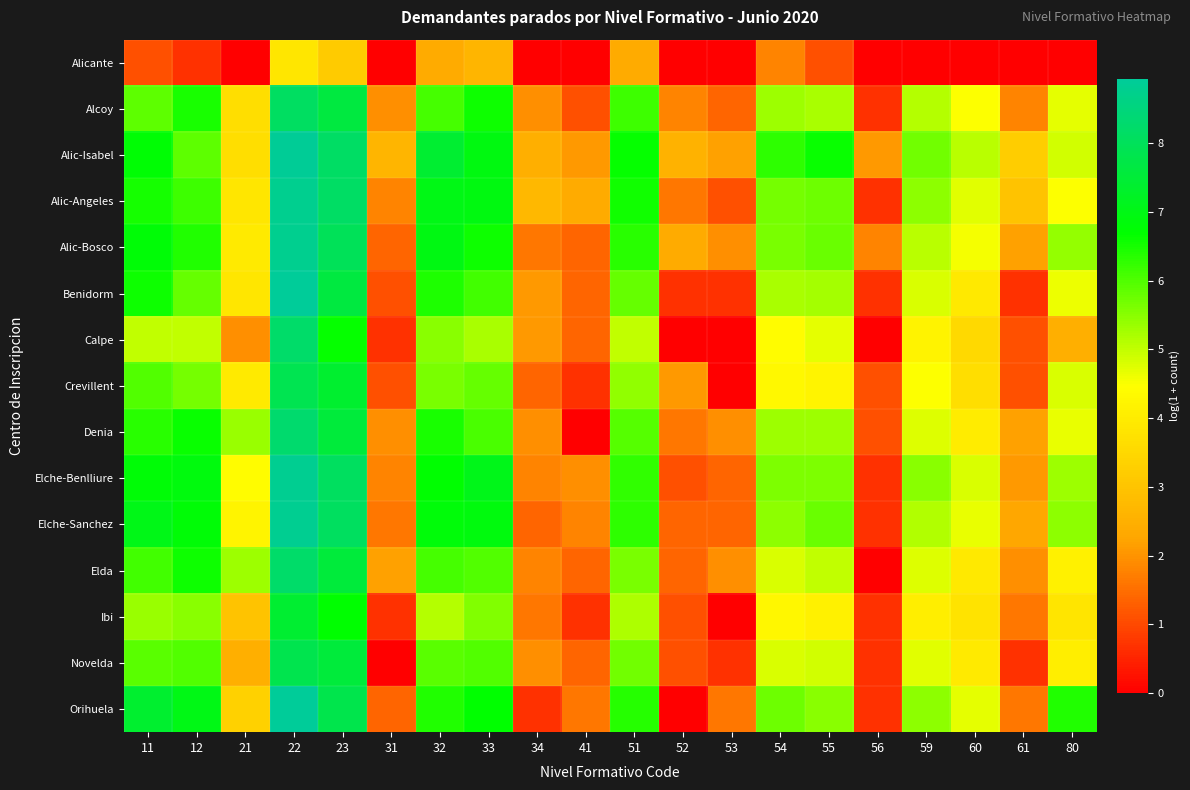

Reading right to left, extract all data points from this chart.

Alicante: 80=0.0	61=0.0	60=0.0	59=0.0	56=0.0	55=1.1	54=1.8	53=0.0	52=0.0	51=2.4	41=0.0	34=0.0	33=2.6	32=2.4	31=0.0	23=3.2	22=3.9	21=0.0	12=0.7	11=1.1
Alcoy: 80=4.7	61=1.8	60=4.5	59=5.1	56=0.7	55=5.2	54=5.3	53=1.4	52=1.8	51=6.2	41=1.1	34=1.9	33=6.6	32=6.1	31=1.9	23=7.6	22=8.1	21=3.7	12=6.5	11=5.9
Alic-Isabel: 80=4.9	61=3.2	60=5.1	59=5.7	56=2.1	55=6.6	54=6.3	53=2.2	52=2.6	51=6.7	41=2.1	34=2.5	33=6.9	32=7.4	31=2.6	23=8.2	22=8.9	21=3.7	12=5.9	11=6.7
Alic-Angeles: 80=4.5	61=3.0	60=4.7	59=5.5	56=0.7	55=5.7	54=5.7	53=1.1	52=1.6	51=6.6	41=2.4	34=2.7	33=6.9	32=7.0	31=1.8	23=8.2	22=8.8	21=3.9	12=6.2	11=6.5
Alic-Bosco: 80=5.4	61=2.2	60=4.6	59=5.1	56=1.8	55=5.8	54=5.6	53=1.9	52=2.4	51=6.3	41=1.4	34=1.6	33=6.6	32=7.0	31=1.4	23=8.0	22=8.8	21=4.0	12=6.4	11=6.8
Benidorm: 80=4.6	61=0.7	60=3.9	59=4.8	56=0.7	55=5.3	54=5.2	53=0.7	52=0.7	51=5.8	41=1.4	34=2.1	33=6.1	32=6.4	31=1.1	23=7.6	22=8.9	21=3.9	12=5.8	11=6.6
Calpe: 80=2.5	61=1.1	60=3.6	59=4.2	56=0.0	55=4.7	54=4.4	53=0.0	52=0.0	51=5.0	41=1.4	34=2.1	33=5.2	32=5.5	31=0.7	23=6.7	22=8.2	21=1.9	12=5.0	11=5.0
Crevillent: 80=4.8	61=1.1	60=3.7	59=4.5	56=1.1	55=4.2	54=4.3	53=0.0	52=2.1	51=5.4	41=0.7	34=1.4	33=5.8	32=5.7	31=1.1	23=7.4	22=7.9	21=4.0	12=5.7	11=6.0
Denia: 80=4.6	61=2.2	60=4.0	59=4.8	56=1.1	55=5.3	54=5.3	53=1.9	52=1.6	51=6.0	41=0.0	34=1.9	33=6.1	32=6.5	31=1.9	23=7.6	22=8.3	21=5.4	12=6.6	11=6.3
Elche-Benlliure: 80=5.3	61=2.1	60=4.8	59=5.5	56=0.7	55=5.6	54=5.6	53=1.4	52=1.1	51=6.3	41=1.9	34=1.8	33=7.1	32=6.7	31=1.8	23=8.1	22=8.8	21=4.4	12=6.9	11=6.8
Elche-Sanchez: 80=5.5	61=2.3	60=4.7	59=5.2	56=0.7	55=5.8	54=5.5	53=1.4	52=1.4	51=6.3	41=1.8	34=1.4	33=6.9	32=6.8	31=1.6	23=8.1	22=8.8	21=4.2	12=6.8	11=7.0
Elda: 80=4.1	61=1.9	60=3.9	59=4.8	56=0.0	55=5.0	54=4.8	53=1.9	52=1.4	51=5.6	41=1.4	34=1.8	33=6.0	32=6.1	31=2.2	23=7.6	22=8.2	21=5.3	12=6.6	11=6.1
Ibi: 80=3.8	61=1.6	60=3.8	59=4.1	56=0.7	55=4.1	54=4.3	53=0.0	52=1.1	51=5.2	41=0.7	34=1.6	33=5.6	32=5.1	31=0.7	23=6.7	22=7.4	21=3.0	12=5.5	11=5.4
Novelda: 80=4.1	61=0.7	60=4.0	59=4.7	56=0.7	55=4.9	54=4.8	53=0.7	52=1.1	51=5.7	41=1.4	34=1.9	33=6.0	32=5.9	31=0.0	23=7.5	22=7.8	21=2.5	12=6.0	11=5.9
Orihuela: 80=6.4	61=1.6	60=4.7	59=5.5	56=0.7	55=5.5	54=5.7	53=1.6	52=0.0	51=6.4	41=1.6	34=0.7	33=6.7	32=6.4	31=1.4	23=7.8	22=8.9	21=3.3	12=7.0	11=7.4